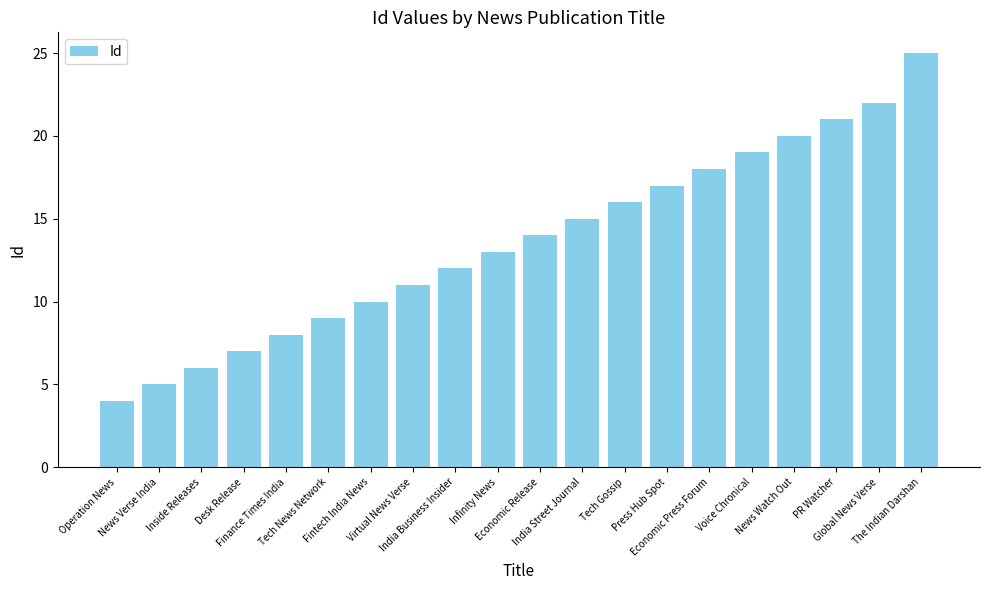

Which label corresponds to the smallest value in the chart?

Operation News